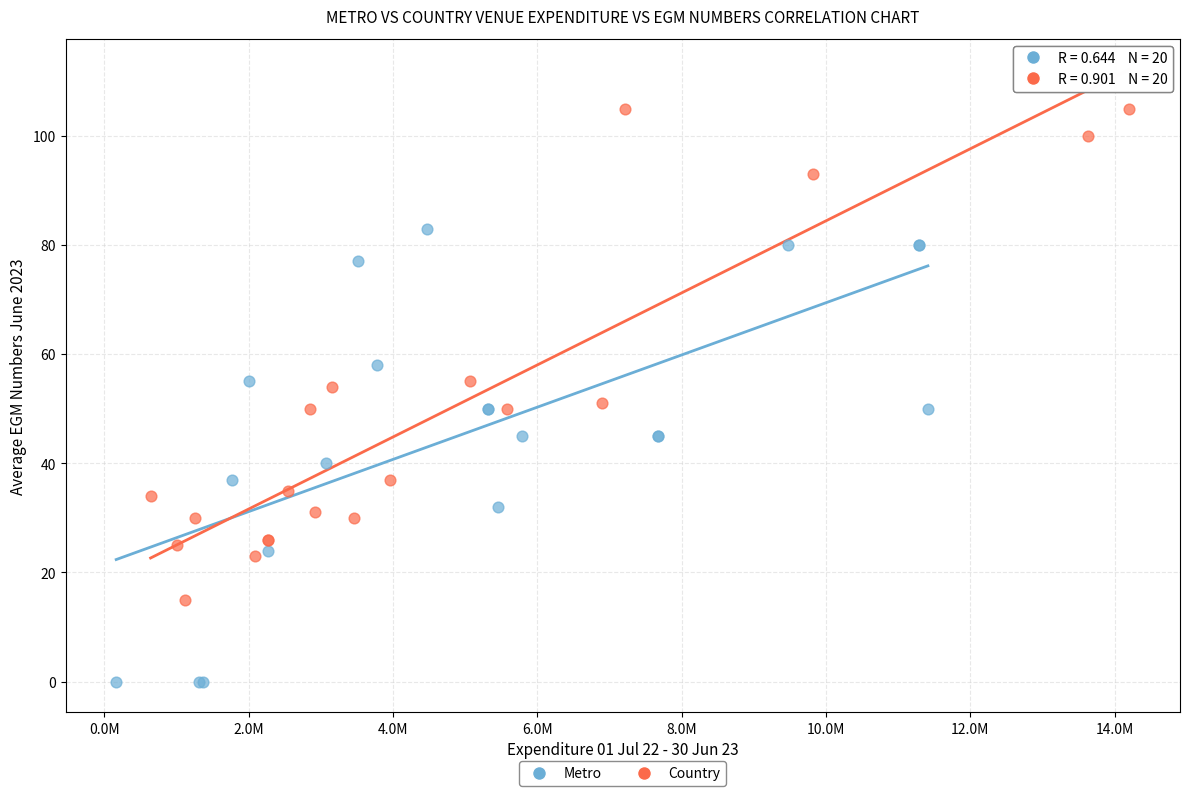

Which series has the widest spread of Y values?

Country